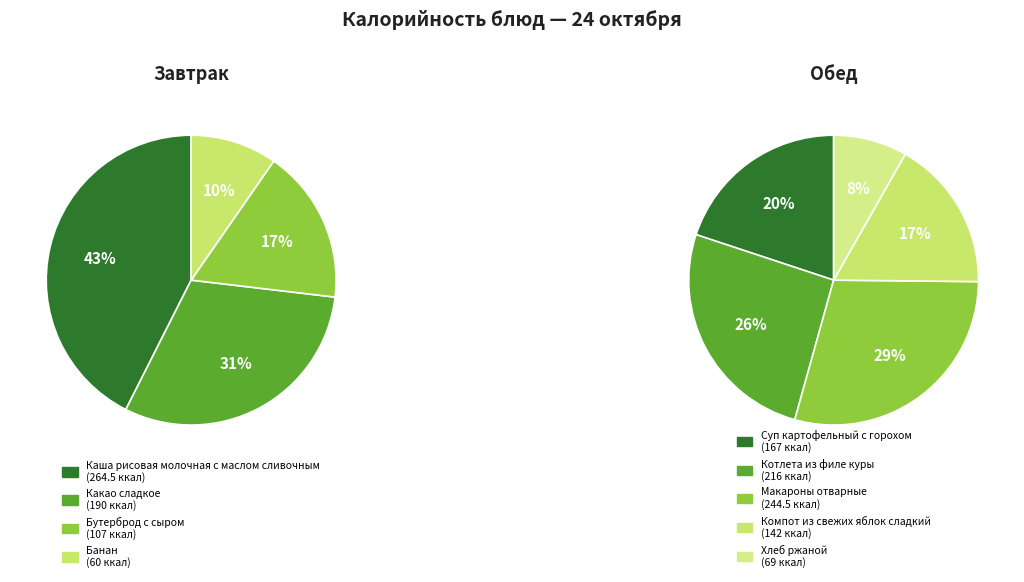

Which slice is the largest?

Каша рисовая молочная с маслом сливочным